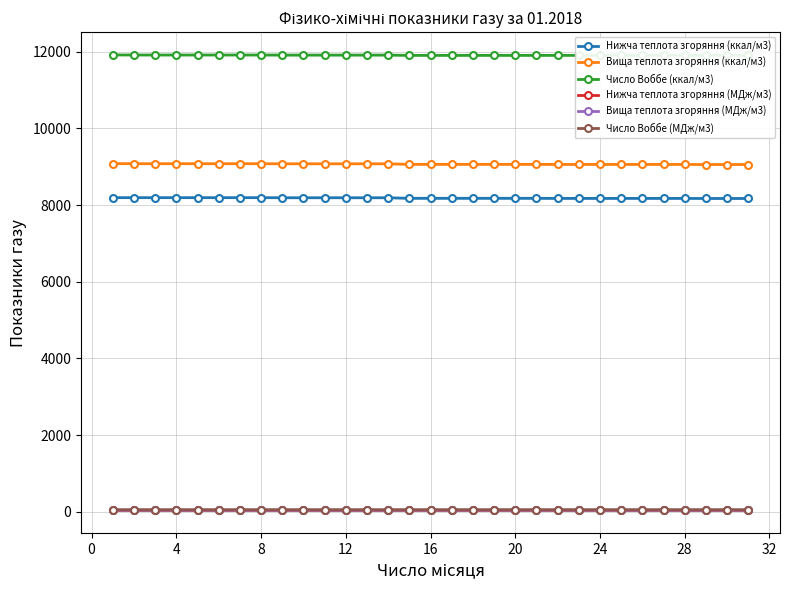

How many categories are shown in the chart?

31